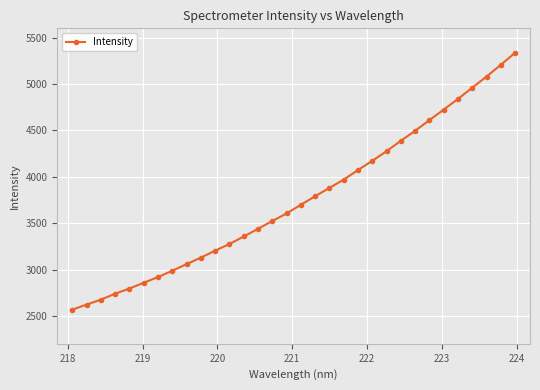

What is the difference between the second highest and minimum values?

2638.3